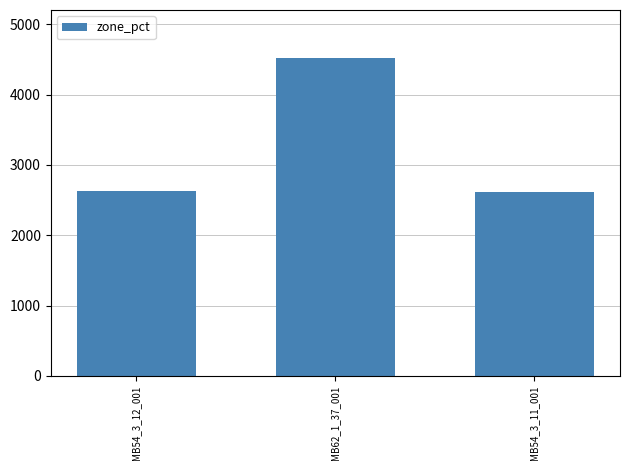

What is the approximate value at MB62_1_37_001?

4526